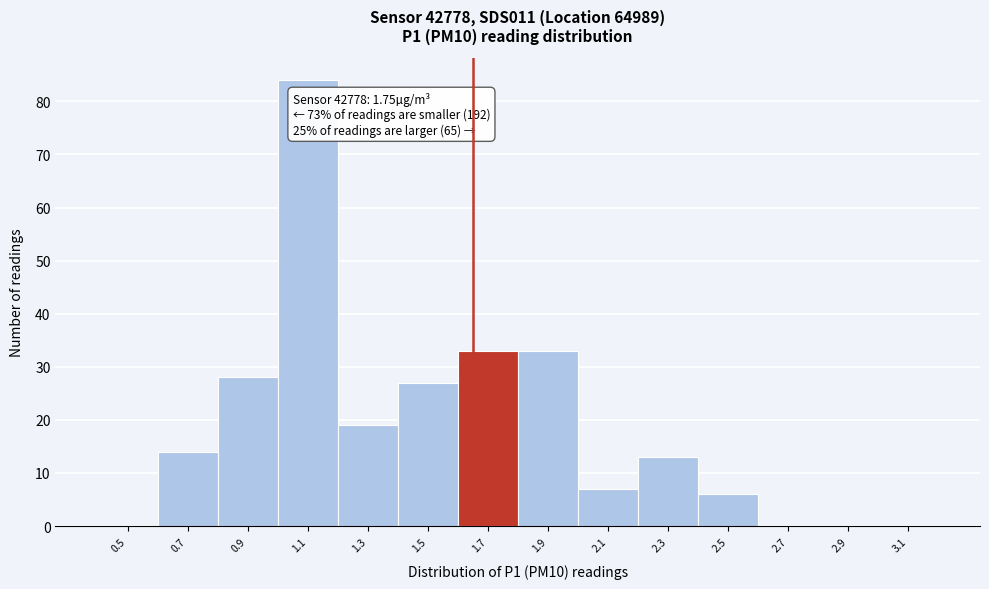

Reading right to left, transcribe all the data shown in this chart.

3.1=0	2.9=0	2.7=0	2.5=6	2.3=13	2.1=7	1.9=33	1.7=33	1.5=27	1.3=19	1.1=84	0.9=28	0.7=14	0.5=0